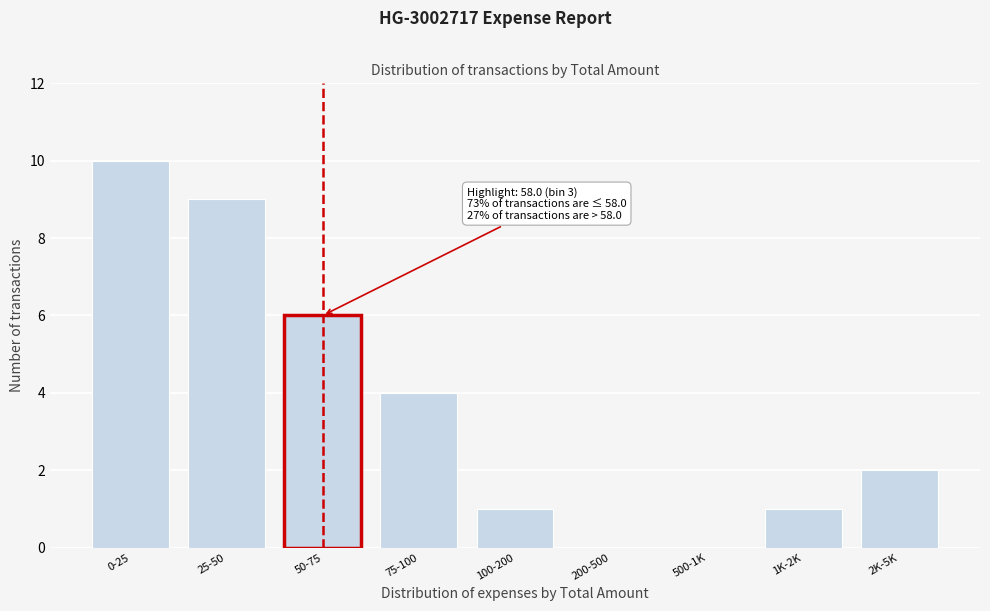

Reading left to right, list all the values displayed in this chart.

0-25=10	25-50=9	50-75=6	75-100=4	100-200=1	200-500=0	500-1K=0	1K-2K=1	2K-5K=2